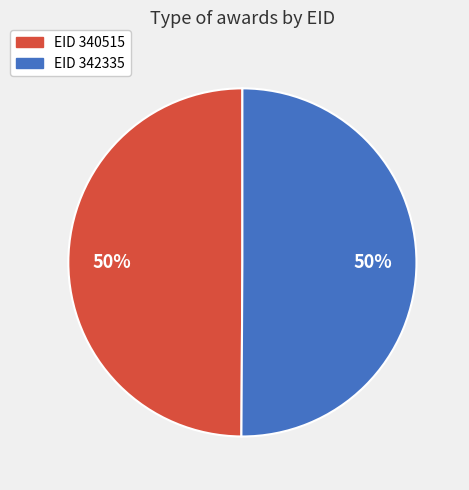

To the nearest percent, what is the average slice percentage?

50%